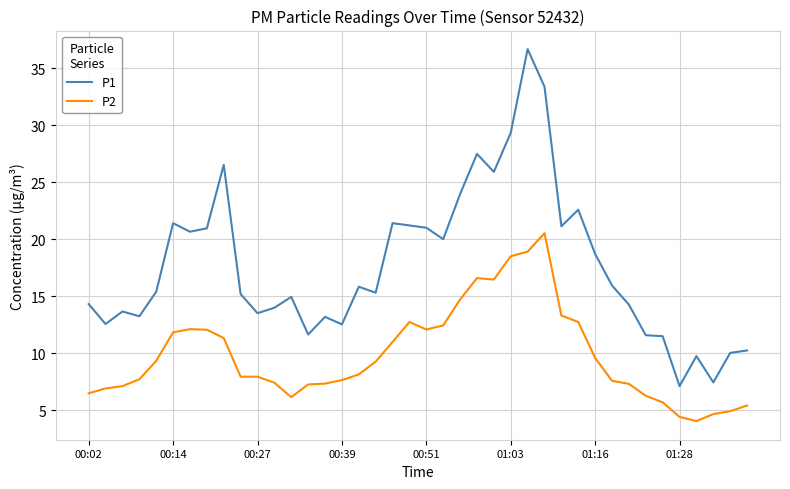

Rank the series by their average value, from highest to lowest.

P1, P2